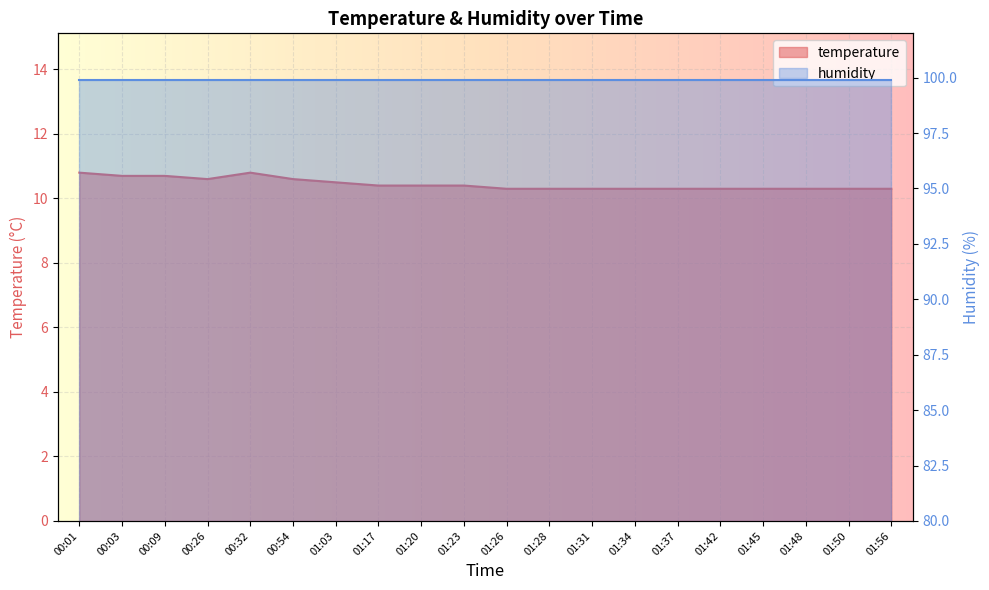

What is the change in value from 00:54 to 01:03?

-0.1